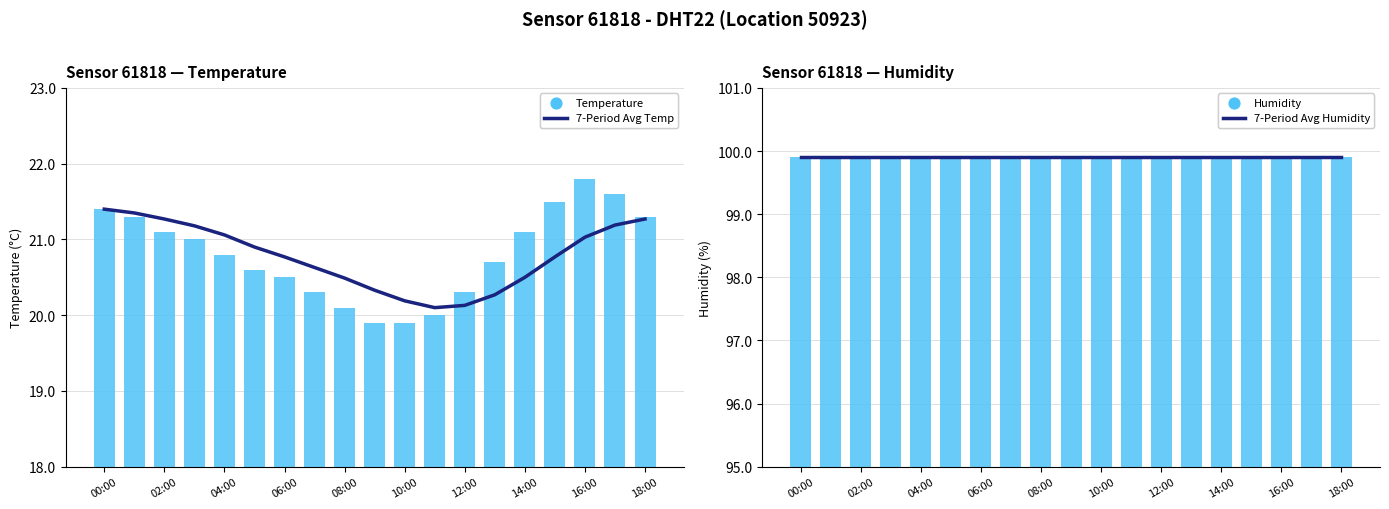

Which series has the largest total across all categories?

7-Period Avg Humidity